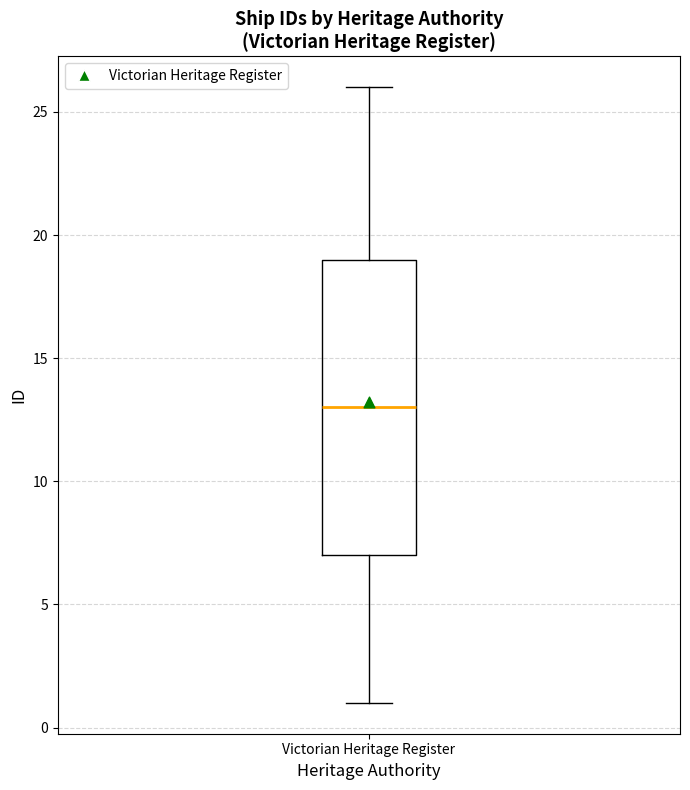

Read this box plot against the y-axis: the position of the median line, the range covered by the box, and the ends of both whiskers. The values are not printed on the chart, so give them approximately, as read against the axis.

median 13, box 7 to 19, whiskers 1 to 26